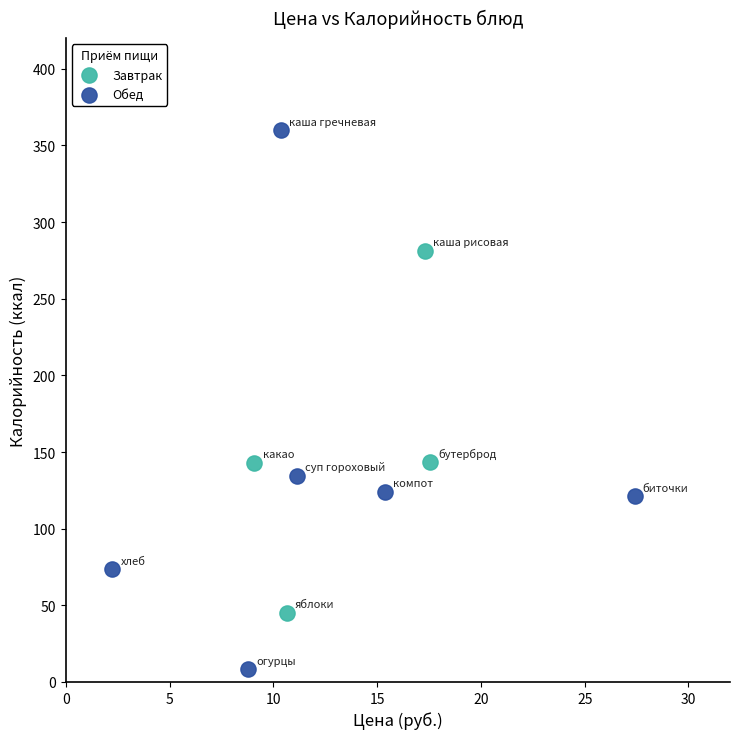

Which series has the widest spread of Y values?

Обед